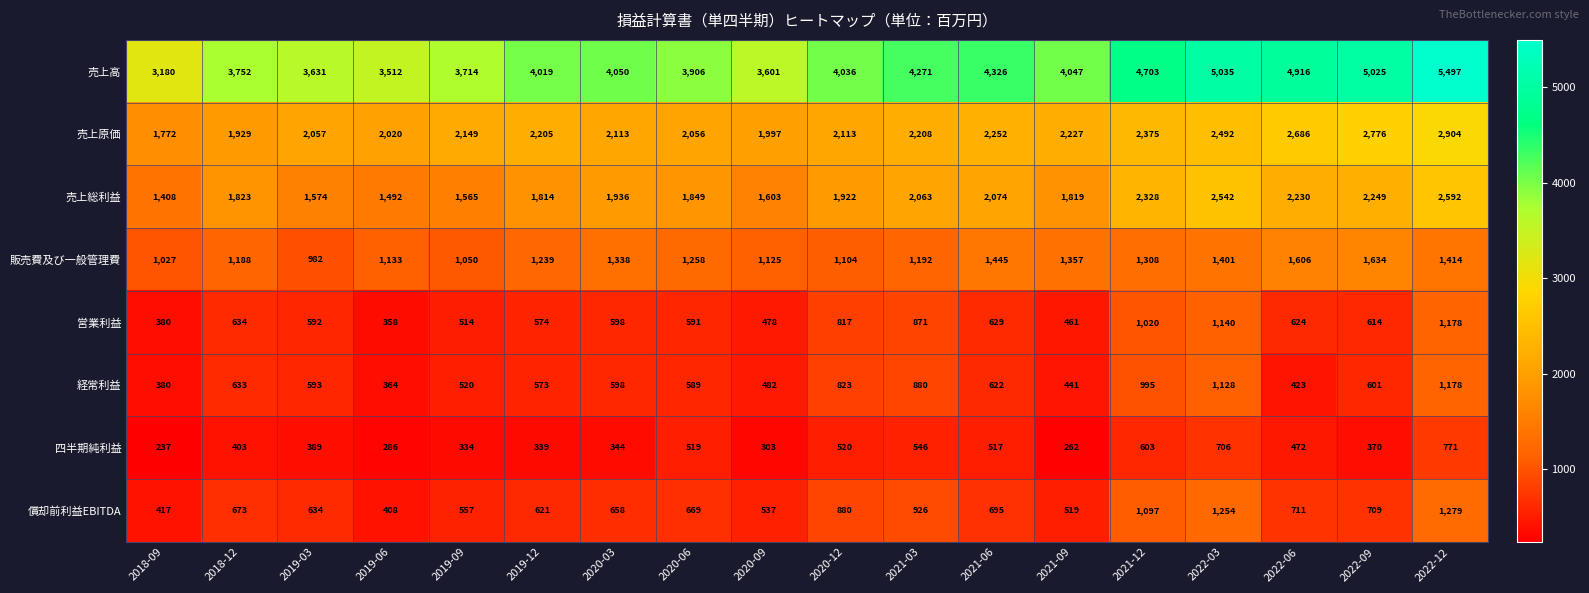

Between 2021-06 and 2021-09, which series saw the biggest shift?

売上高